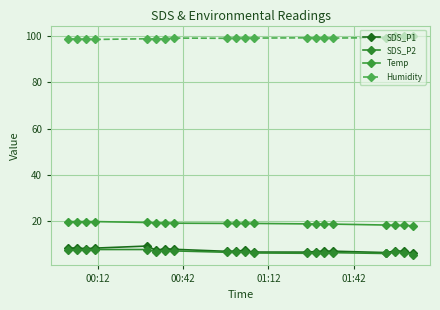

How many lines are shown in the chart?

4